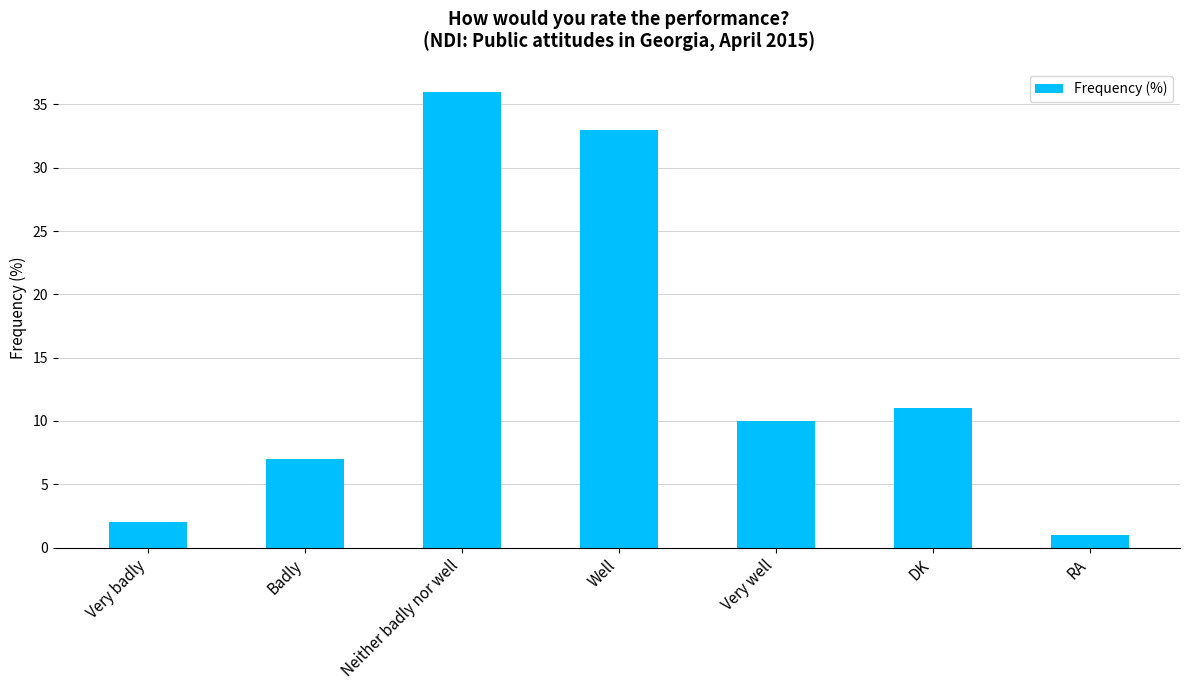

What is the change in value from Badly to Neither badly nor well?

+29